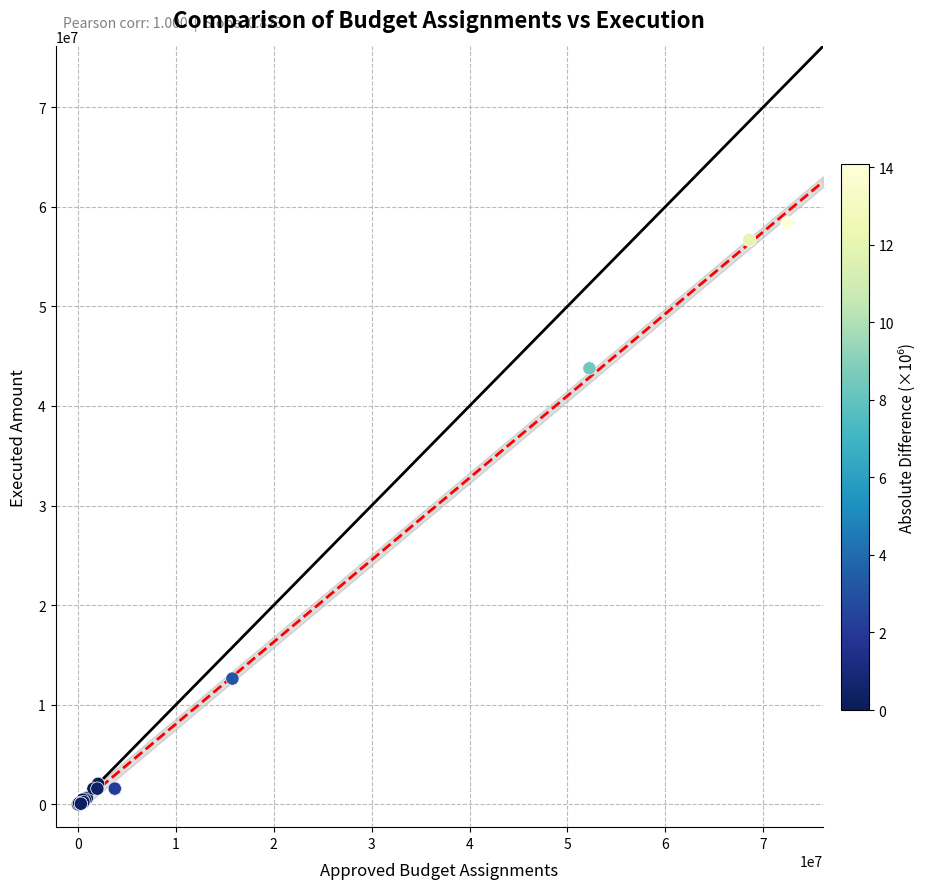

What Y value in the scatter plot is closest to 29192852?

43773989.2